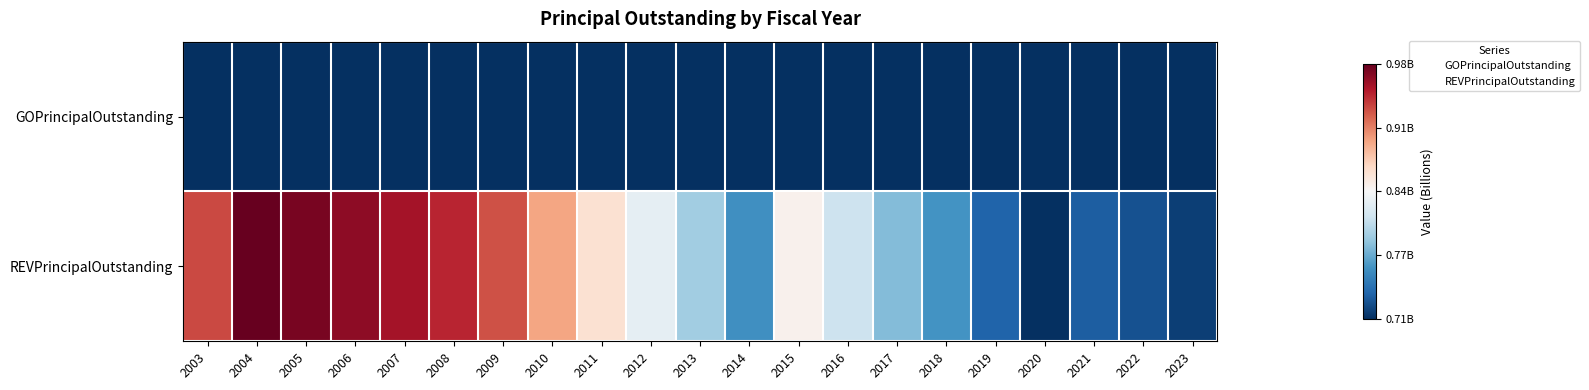

What is the greatest value displayed?

975380804.7